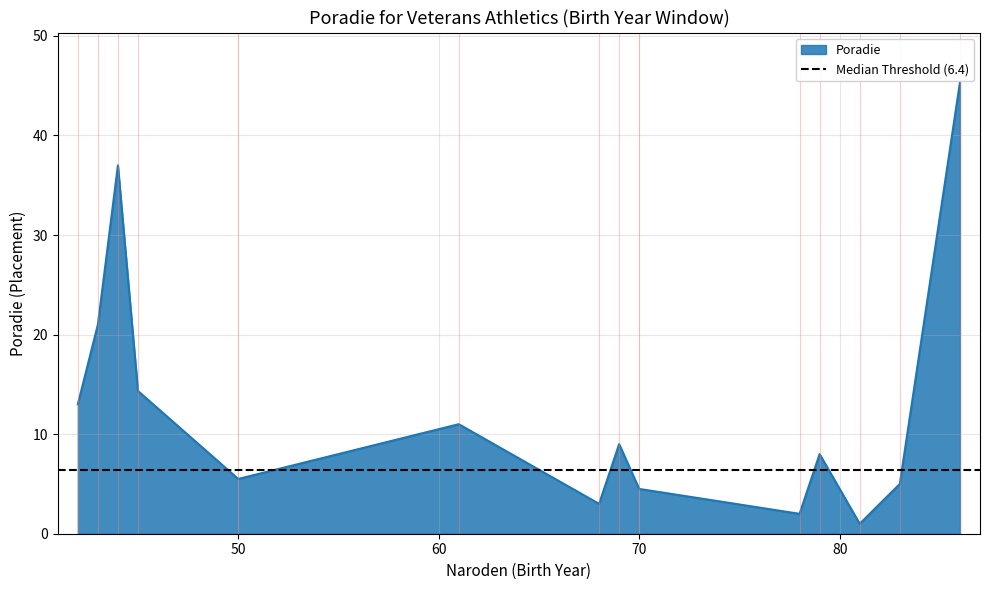

Which label corresponds to the largest value in the chart?

86